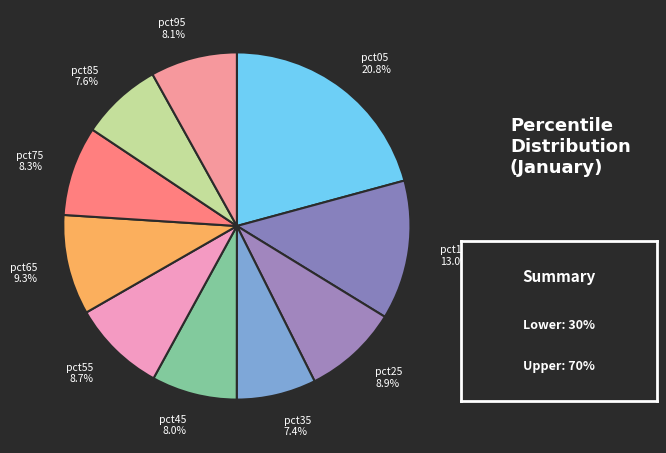

To the nearest percent, what percentage of the pie is pct85?

8%